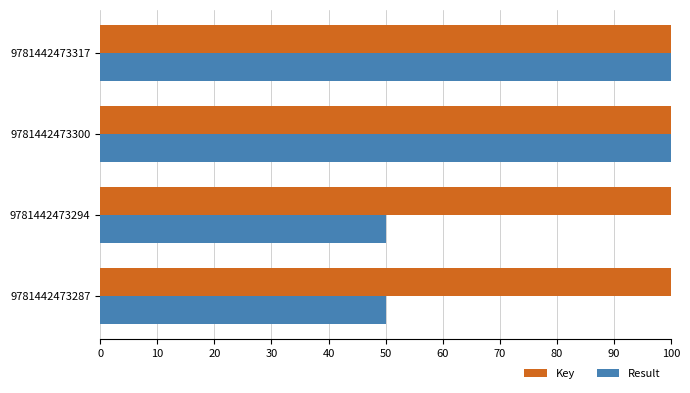

At 9781442473294, list the series in order from largest to smallest.

Key, Result